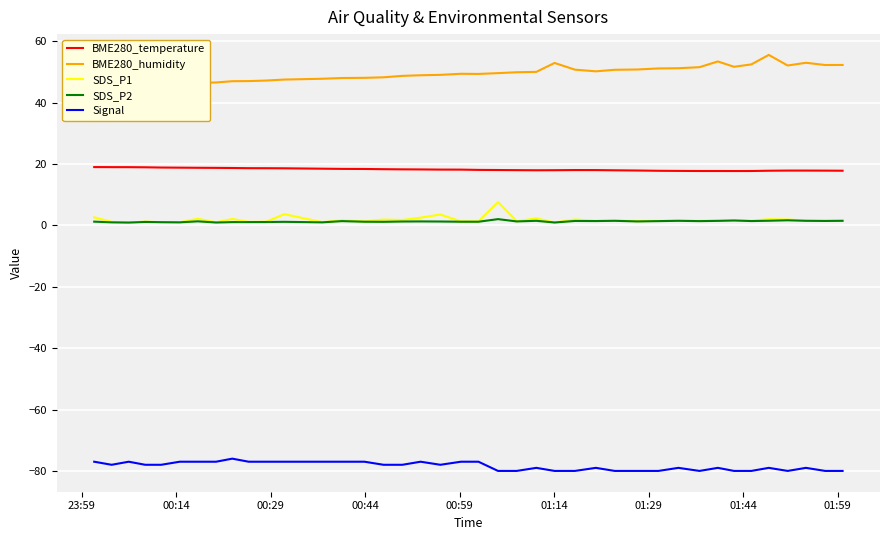

True or false: Signal and BME280_temperature cross at least once.

False